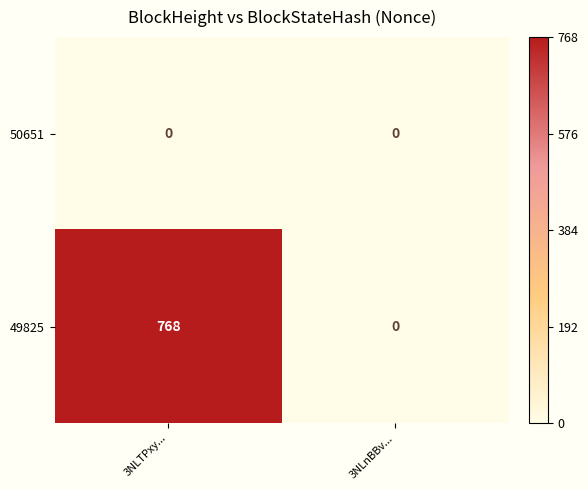

What is the greatest value displayed?

768